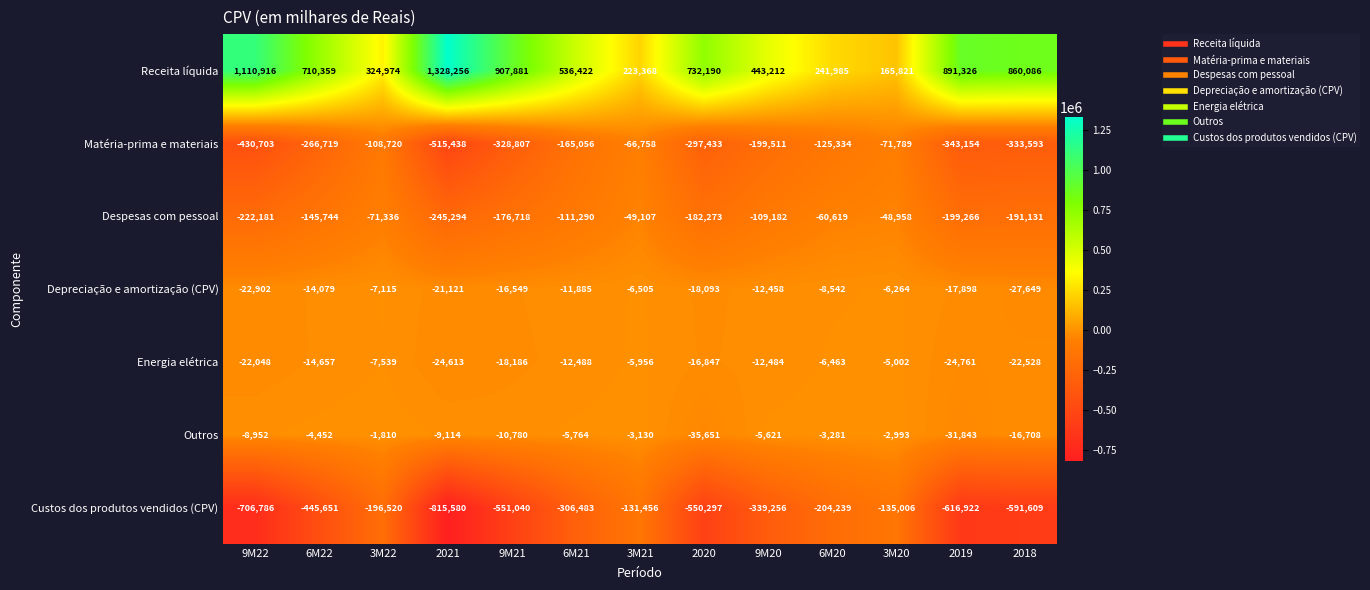

Rank the series at 9M21 from lowest to highest value.

Custos dos produtos vendidos (CPV), Matéria-prima e materiais, Despesas com pessoal, Energia elétrica, Depreciação e amortização (CPV), Outros, Receita líquida